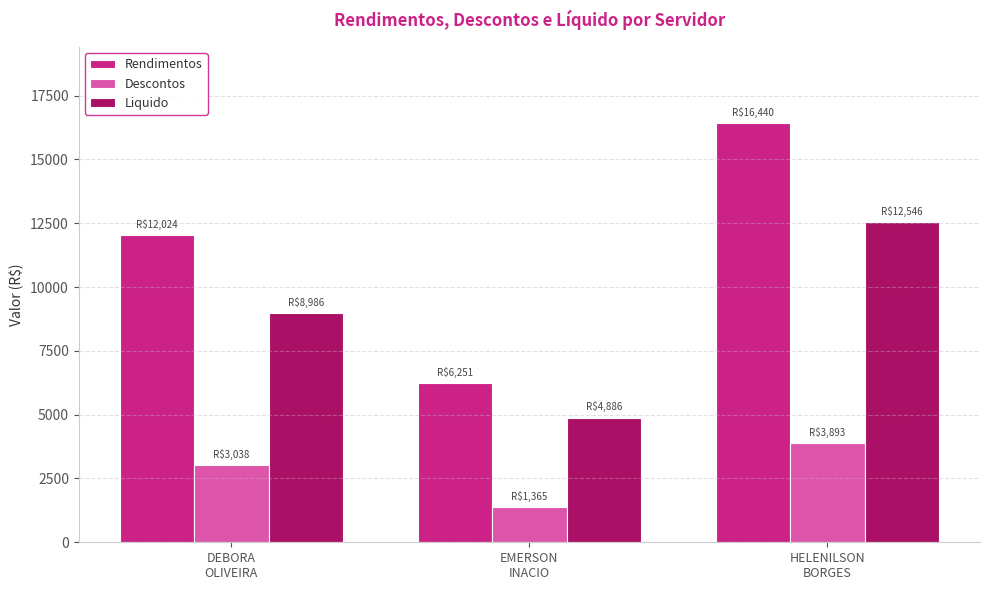

Does the chart contain any negative values?

No